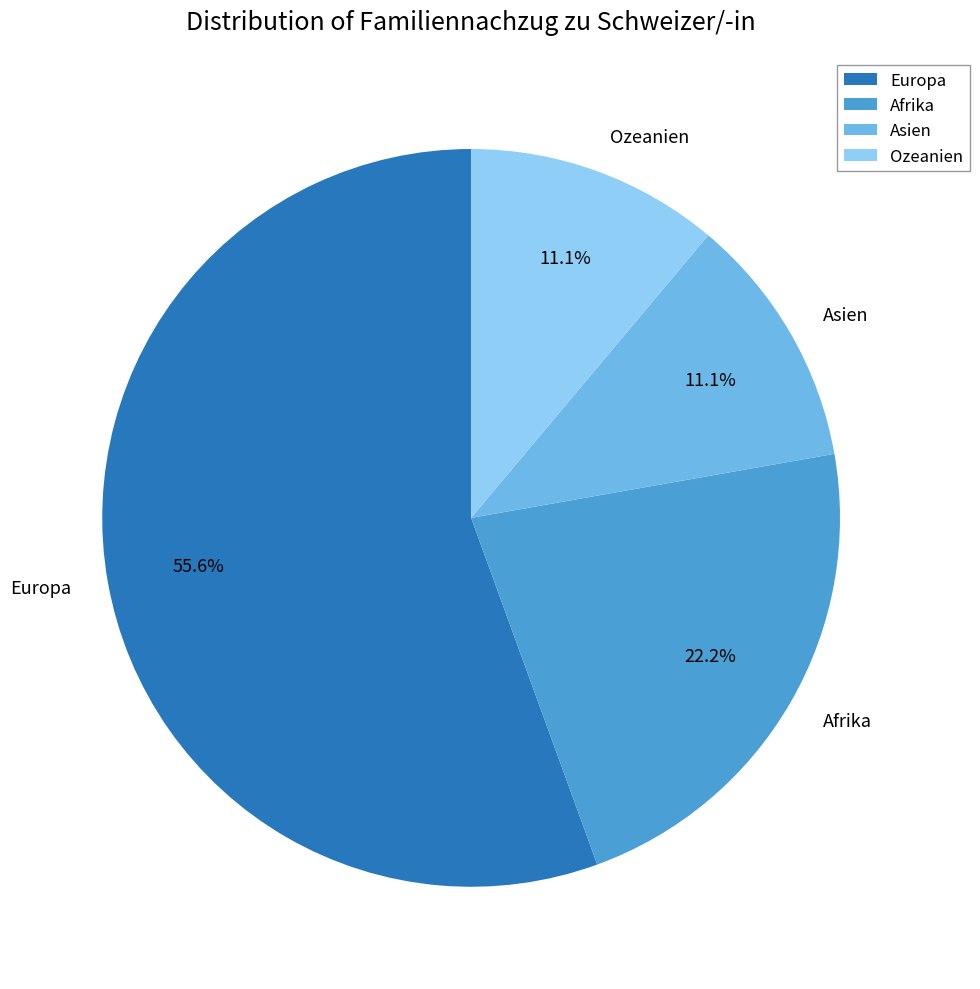

The Asien slice represents 11% of the pie. True or false?

True